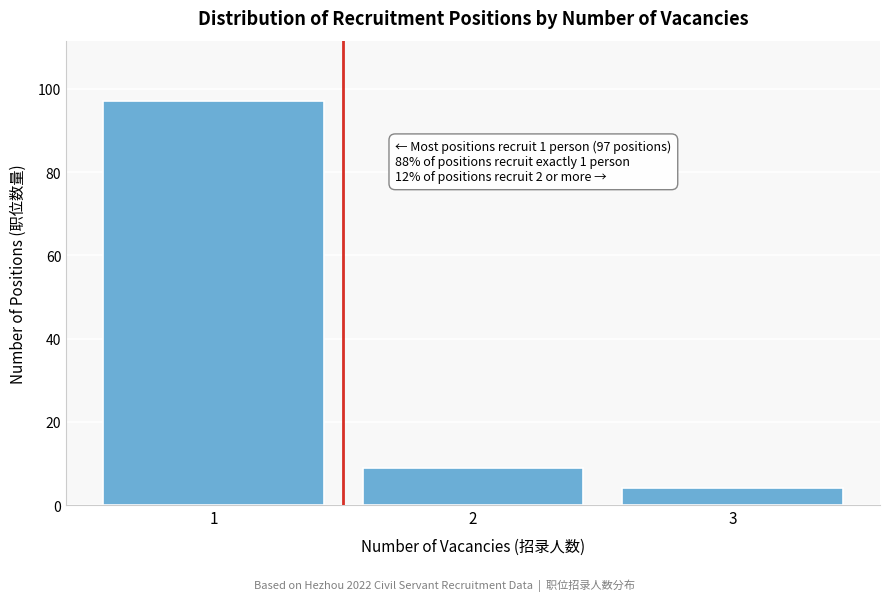

Reading left to right, what are all the values shown in this chart?

97	9	4